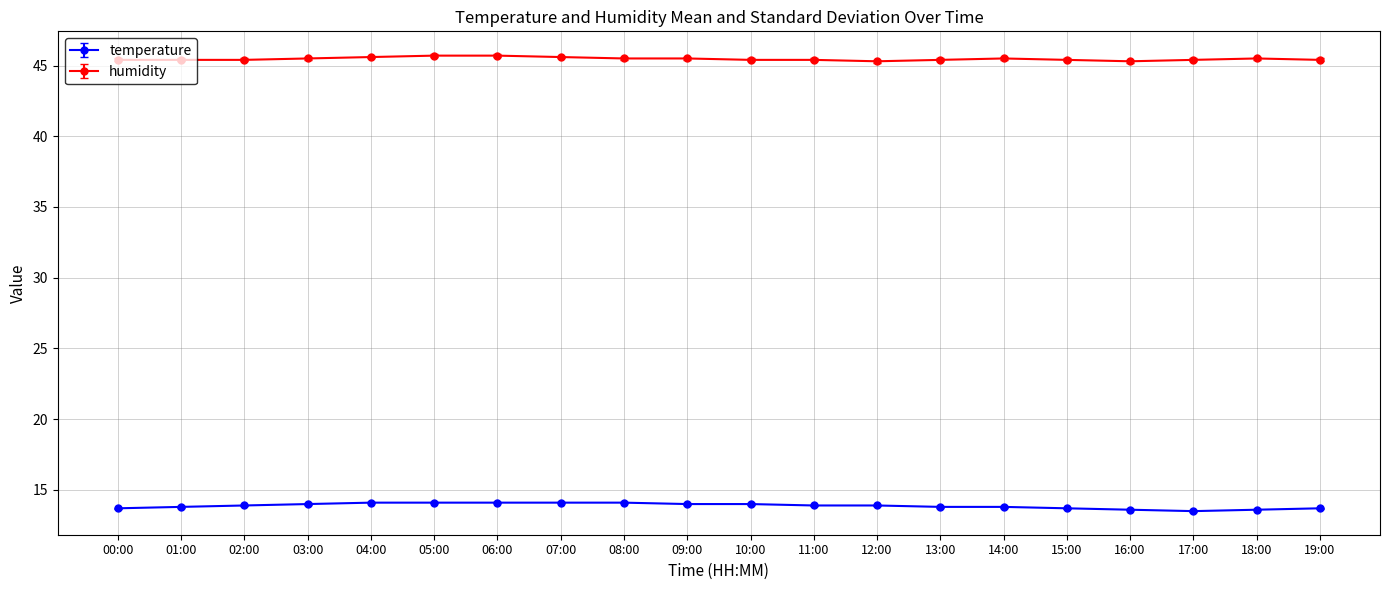

At how many categories does at least one series exceed 26?

20